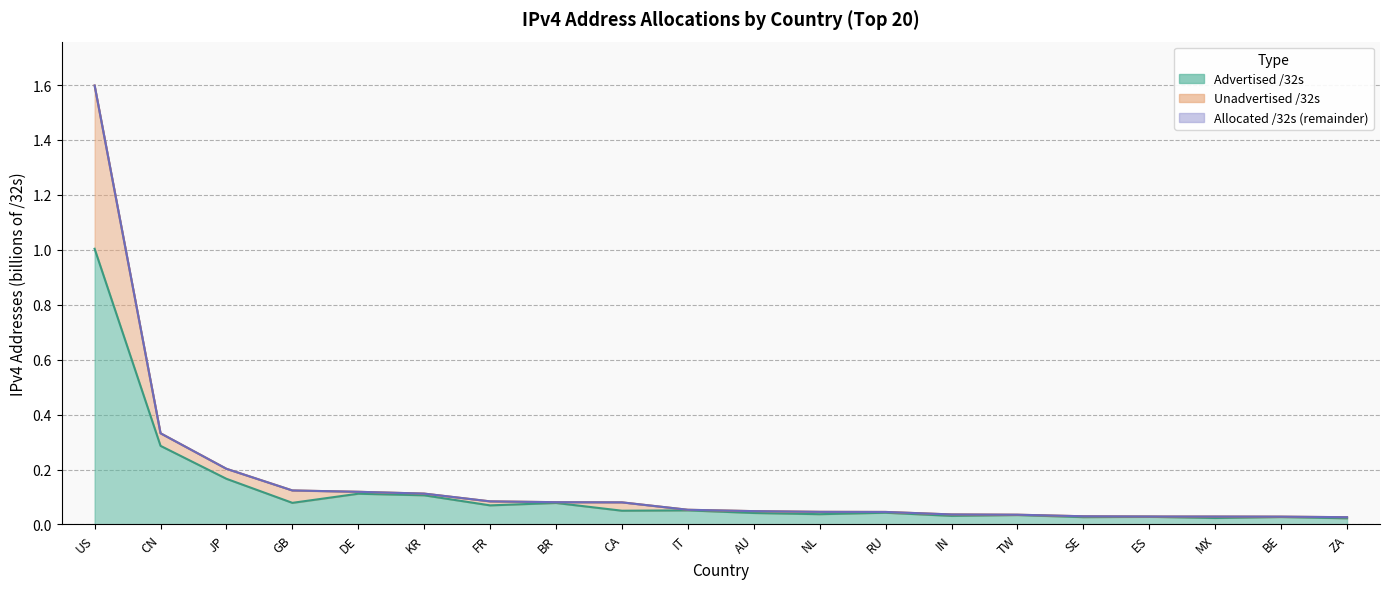

What is the label of the 4th point from the left?

GB